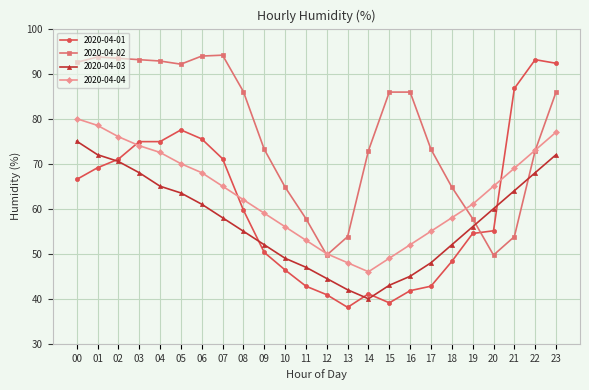

True or false: 2020-04-03 and 2020-04-02 cross at least once.

True